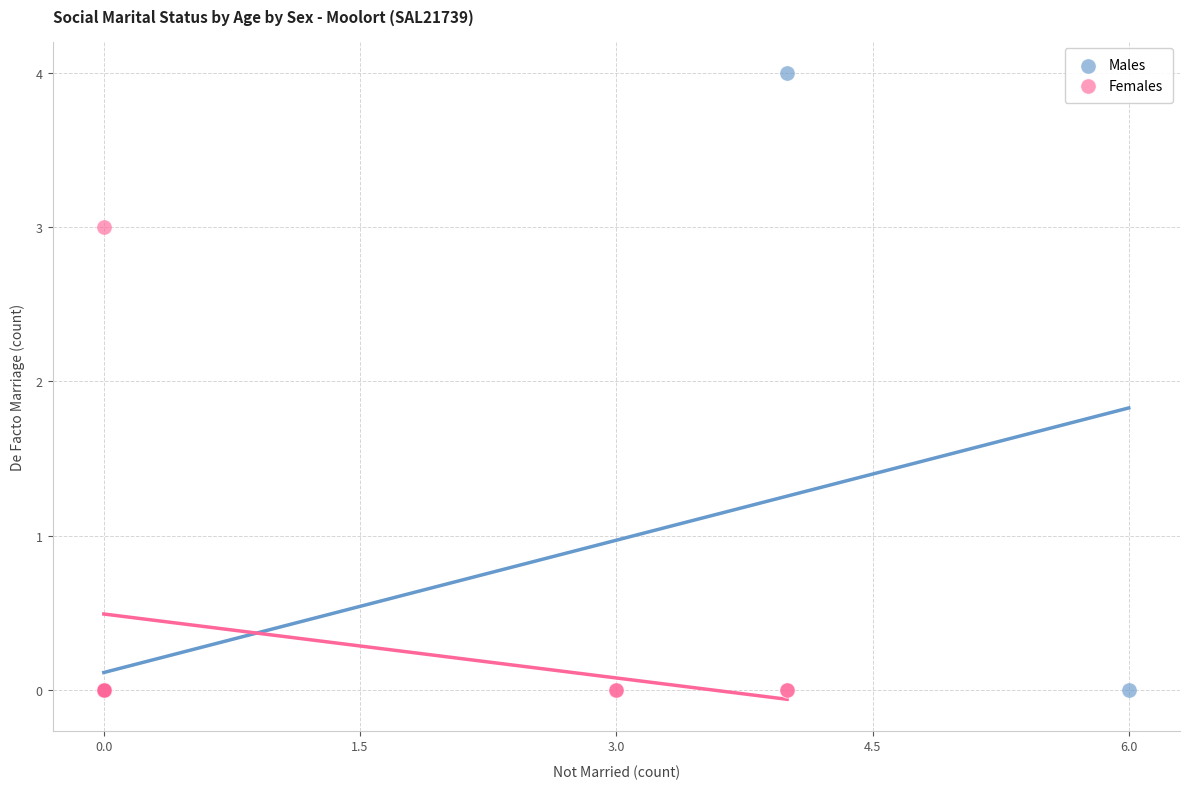

Which series reaches the maximum Y coordinate?

Males